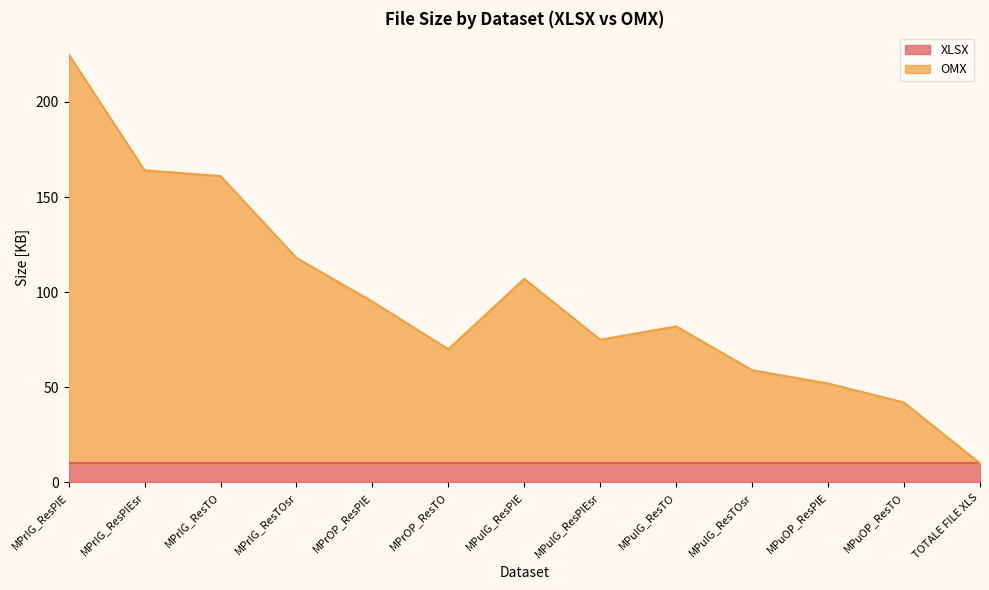

How many interior local valleys (lower than both neighbors) does the data have?

2